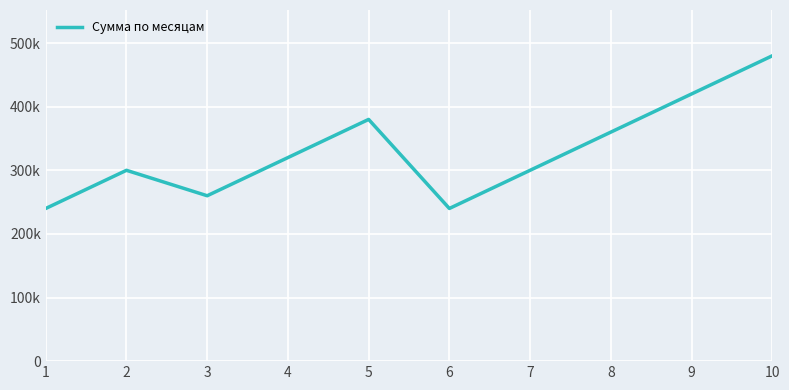

What is the sum of all values?

3300000